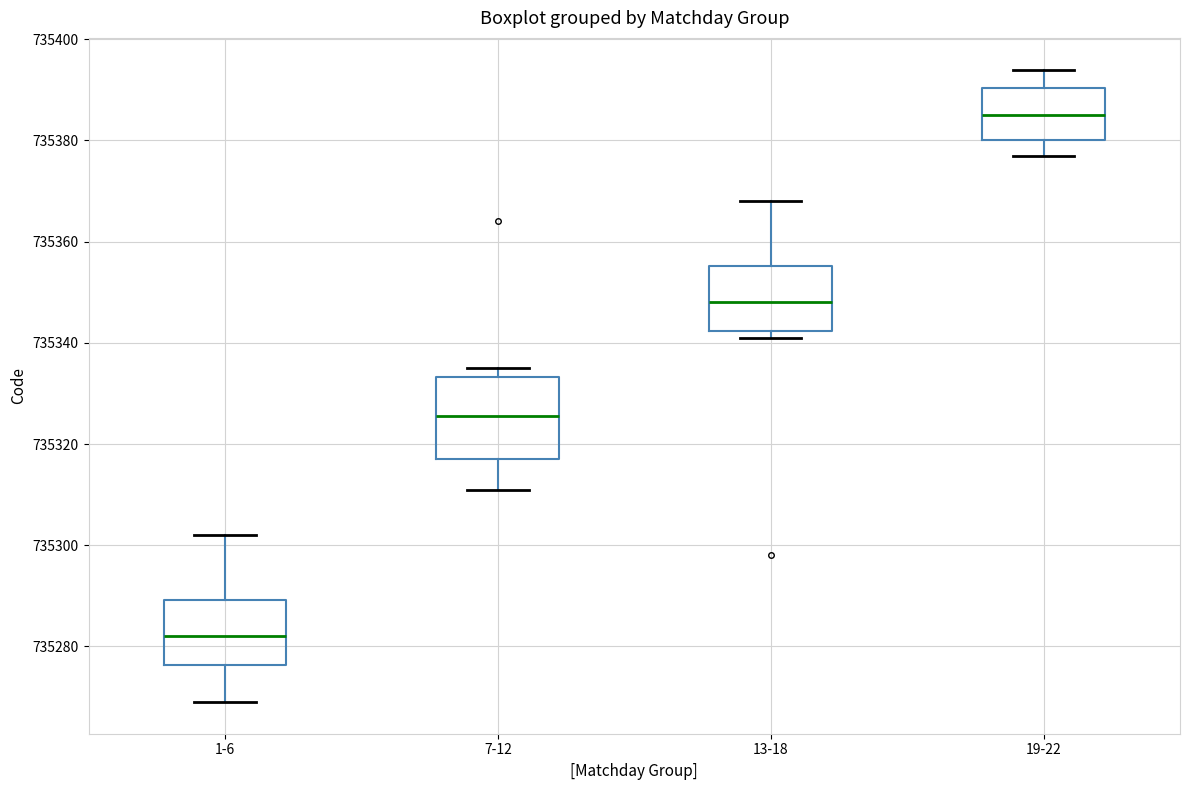

Reading left to right, transcribe this box plot: for each box, give where its median line is, the range the box spans, and where its two whiskers end, as read against the y-axis. The values are not printed on the chart, so give them approximately, as read against the axis.

1-6: median 735282, box 735276 to 735290, whiskers 735270 to 735302
7-12: median 735326, box 735318 to 735334, whiskers 735312 to 735336
13-18: median 735348, box 735342 to 735356, whiskers 735342 (just below the box's lower edge) to 735368
19-22: median 735386, box 735380 to 735390, whiskers 735378 to 735394